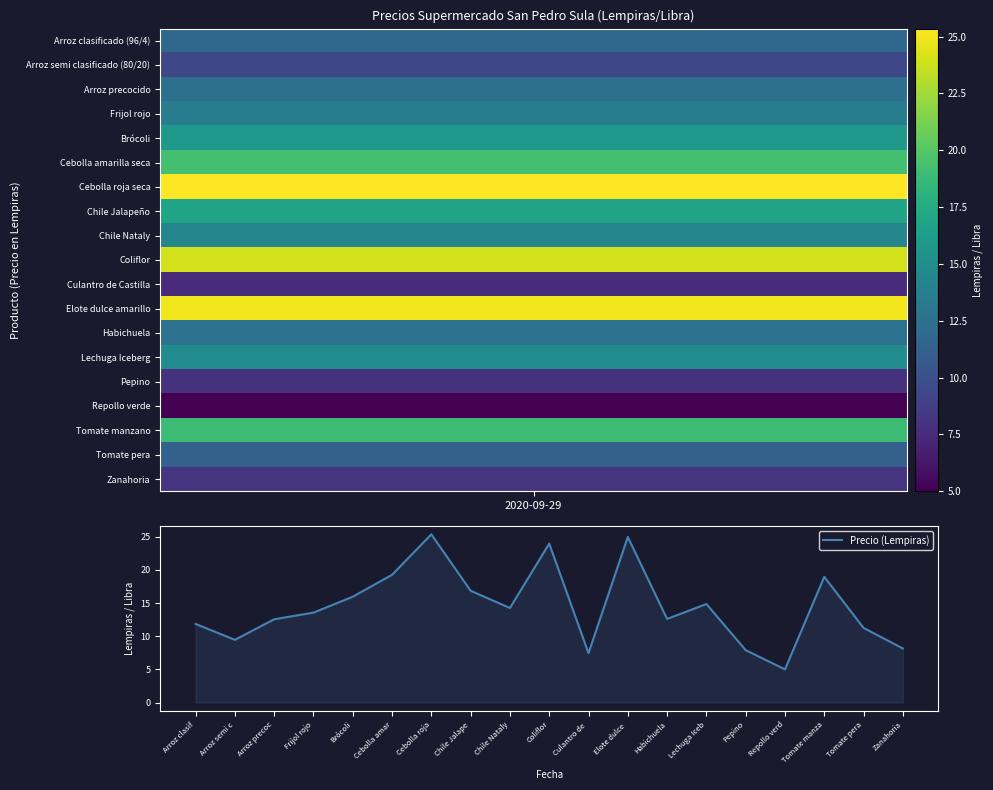

The chart shows a value of 6.1 at Tomate pera. True or false?

False